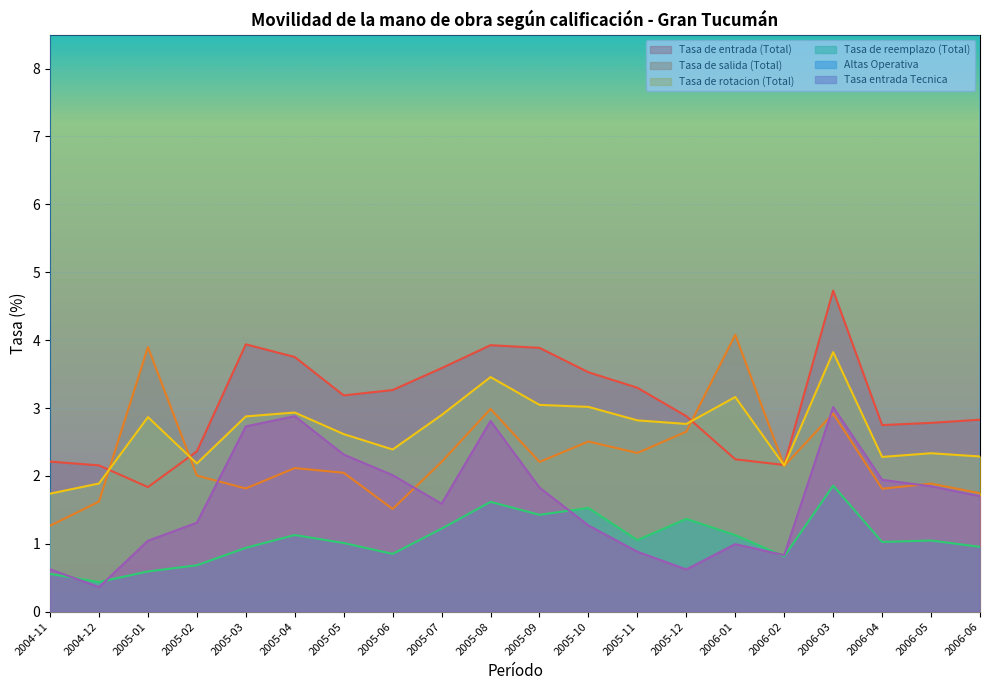

Reading left to right, transcribe all the data shown in this chart.

Tasa de entrada (Total): 2004-11=2.2	2004-12=2.2	2005-01=1.8	2005-02=2.4	2005-03=3.9	2005-04=3.8	2005-05=3.2	2005-06=3.3	2005-07=3.6	2005-08=3.9	2005-09=3.9	2005-10=3.5	2005-11=3.3	2005-12=2.9	2006-01=2.2	2006-02=2.2	2006-03=4.7	2006-04=2.7	2006-05=2.8	2006-06=2.8
Tasa de salida (Total): 2004-11=1.3	2004-12=1.6	2005-01=3.9	2005-02=2.0	2005-03=1.8	2005-04=2.1	2005-05=2.0	2005-06=1.5	2005-07=2.2	2005-08=3.0	2005-09=2.2	2005-10=2.5	2005-11=2.3	2005-12=2.7	2006-01=4.1	2006-02=2.1	2006-03=2.9	2006-04=1.8	2006-05=1.9	2006-06=1.7
Tasa de rotacion (Total): 2004-11=1.7	2004-12=1.9	2005-01=2.9	2005-02=2.2	2005-03=2.9	2005-04=2.9	2005-05=2.6	2005-06=2.4	2005-07=2.9	2005-08=3.5	2005-09=3.0	2005-10=3.0	2005-11=2.8	2005-12=2.8	2006-01=3.2	2006-02=2.2	2006-03=3.8	2006-04=2.3	2006-05=2.3	2006-06=2.3
Tasa de reemplazo (Total): 2004-11=0.6	2004-12=0.4	2005-01=0.6	2005-02=0.7	2005-03=0.9	2005-04=1.1	2005-05=1.0	2005-06=0.9	2005-07=1.2	2005-08=1.6	2005-09=1.4	2005-10=1.5	2005-11=1.1	2005-12=1.4	2006-01=1.1	2006-02=0.8	2006-03=1.9	2006-04=1.0	2006-05=1.0	2006-06=1.0
Altas Operativa: 2004-11=70.2	2004-12=74.8	2005-01=72.0	2005-02=68.9	2005-03=62.9	2005-04=62.1	2005-05=62.3	2005-06=68.0	2005-07=72.6	2005-08=61.5	2005-09=71.4	2005-10=72.5	2005-11=63.2	2005-12=58.3	2006-01=76.2	2006-02=60.4	2006-03=65.5	2006-04=66.5	2006-05=52.3	2006-06=60.9
Tasa entrada Tecnica: 2004-11=0.6	2004-12=0.4	2005-01=1.0	2005-02=1.3	2005-03=2.7	2005-04=2.9	2005-05=2.3	2005-06=2.0	2005-07=1.6	2005-08=2.8	2005-09=1.8	2005-10=1.3	2005-11=0.9	2005-12=0.6	2006-01=1.0	2006-02=0.8	2006-03=3.0	2006-04=1.9	2006-05=1.8	2006-06=1.7